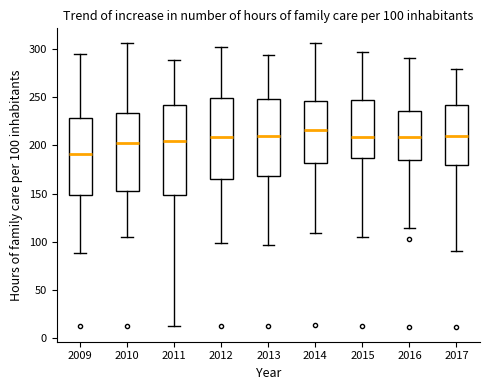

Which box has the highest median line?

2014